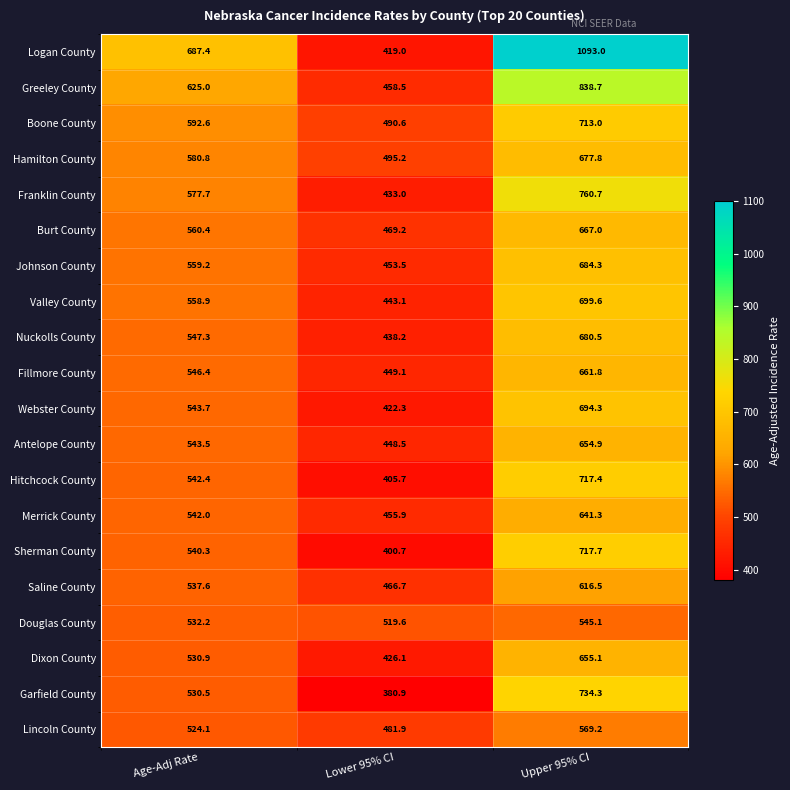

List the series in order of their peak value, highest first.

Logan County, Greeley County, Franklin County, Garfield County, Sherman County, Hitchcock County, Boone County, Valley County, Webster County, Johnson County, Nuckolls County, Hamilton County, Burt County, Fillmore County, Dixon County, Antelope County, Merrick County, Saline County, Lincoln County, Douglas County